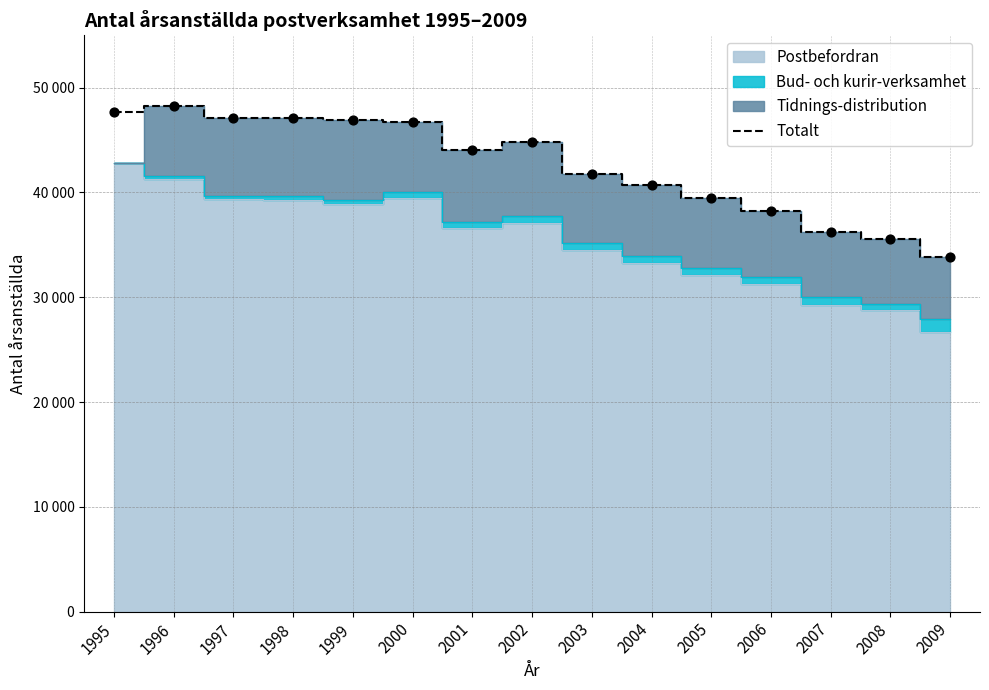

What is the change in value from 1998 to 2008?

-11550